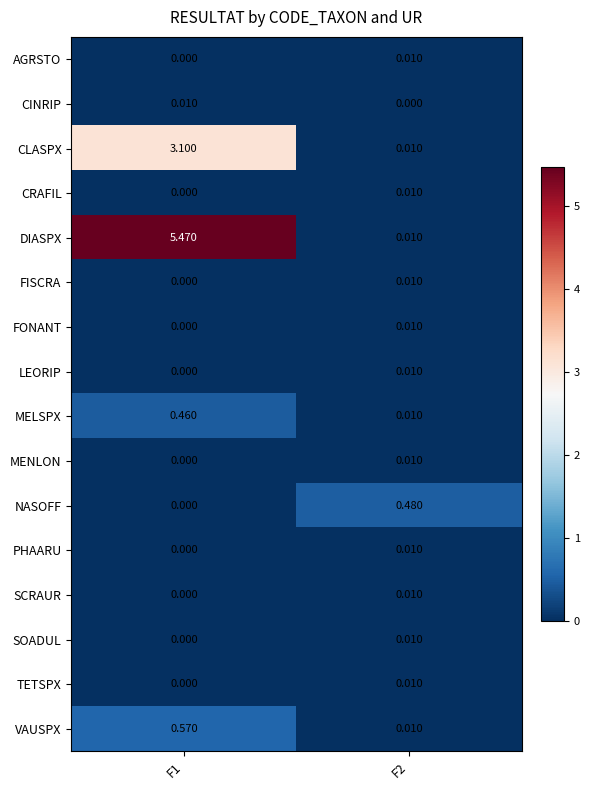

Which series has the widest spread of values?

DIASPX